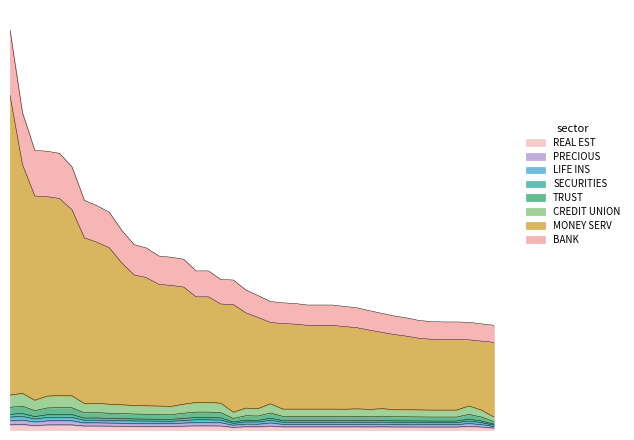

True or false: Total Wages and Total Retirement & Health Contribution intersect in this chart.

False